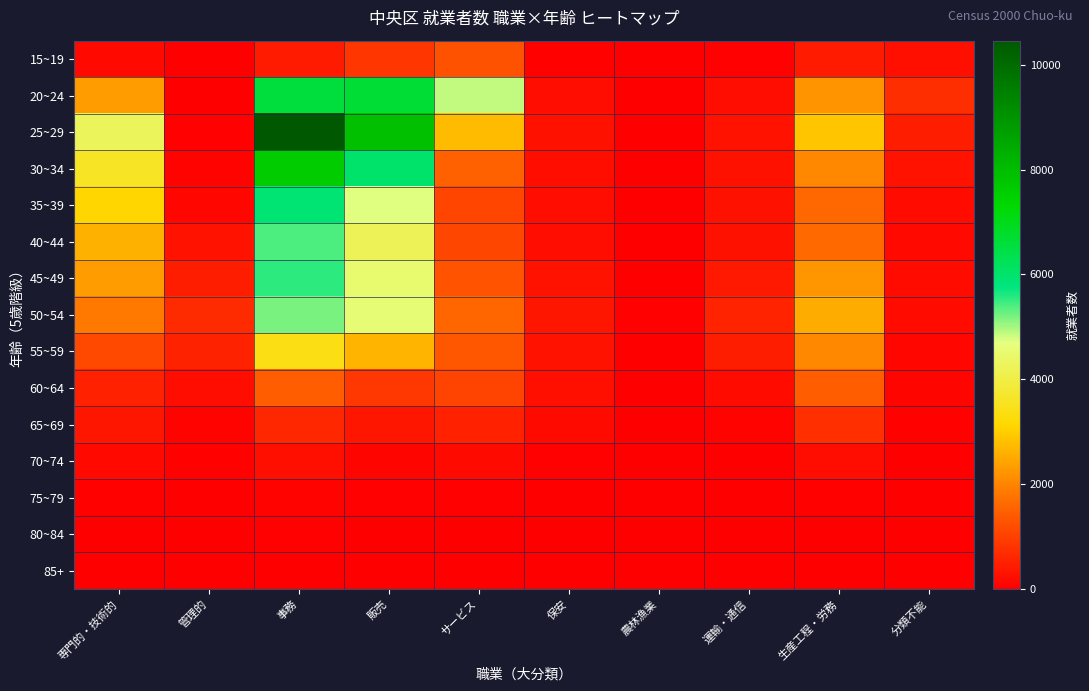

Which series changed the most between 専門的・技術的 and 事務?

25~29